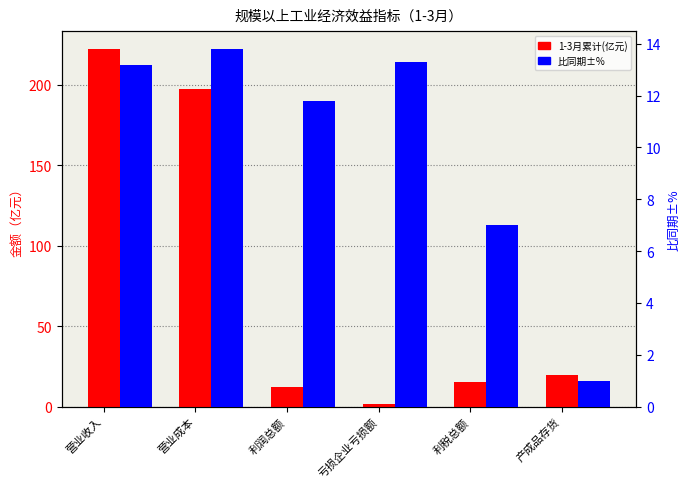

Rank the series by their maximum value, from lowest to highest.

比同期±%, 1-3月累计(亿元)